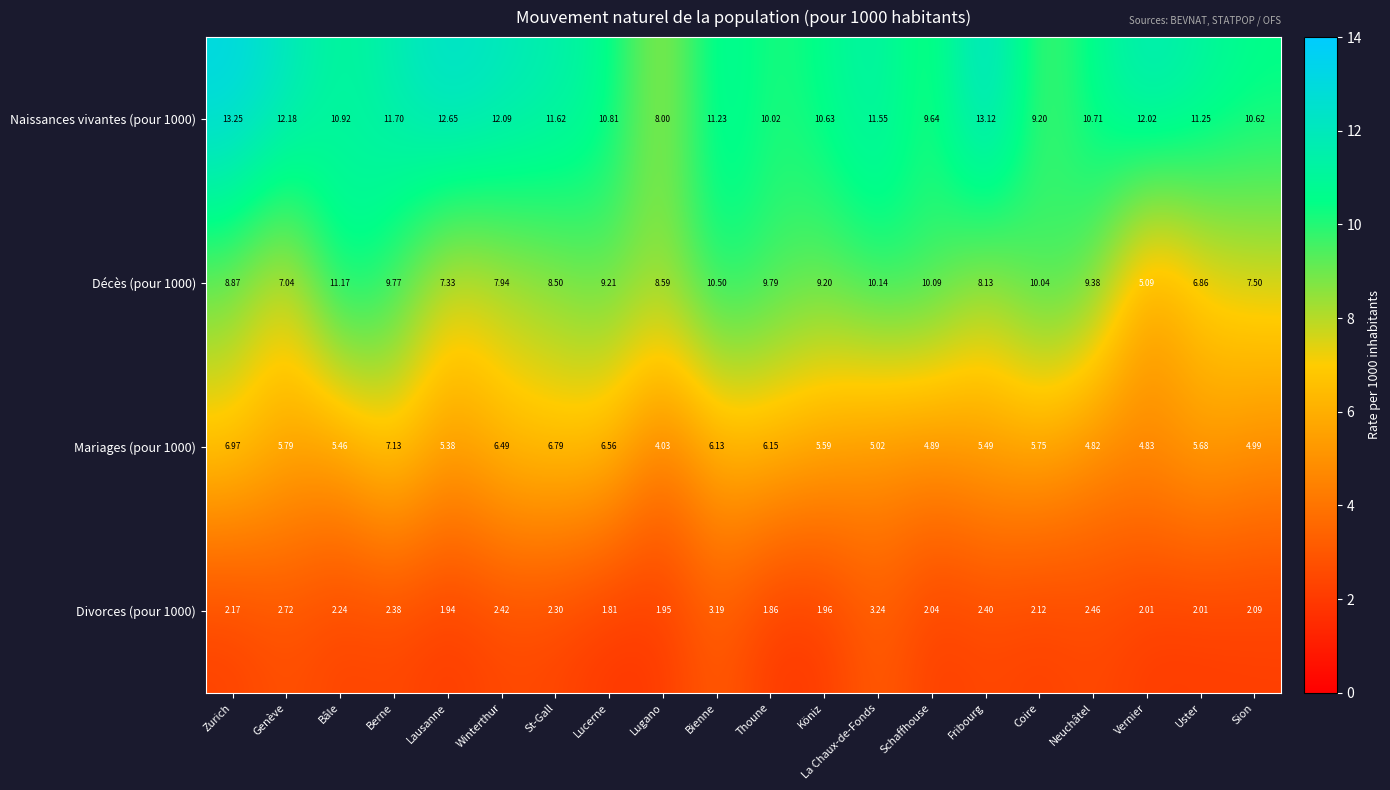

Which series has the largest total across all categories?

Naissances vivantes (pour 1000)